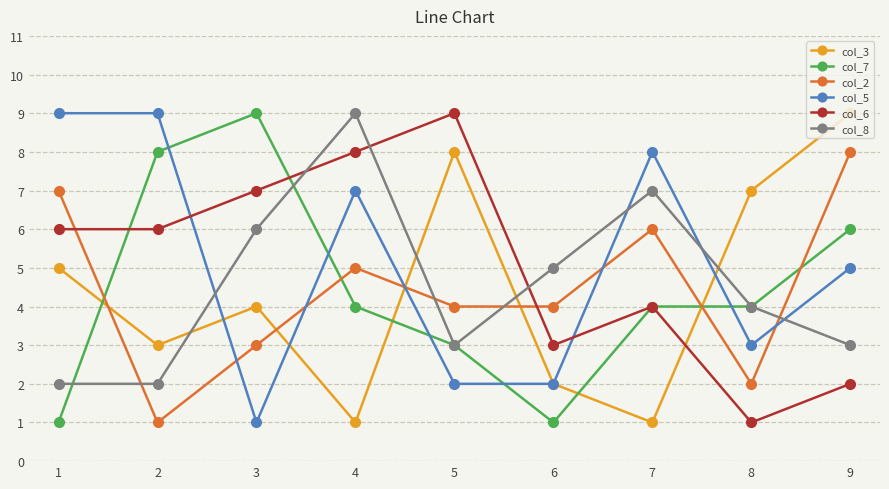

How many distinct data groups are displayed?

6